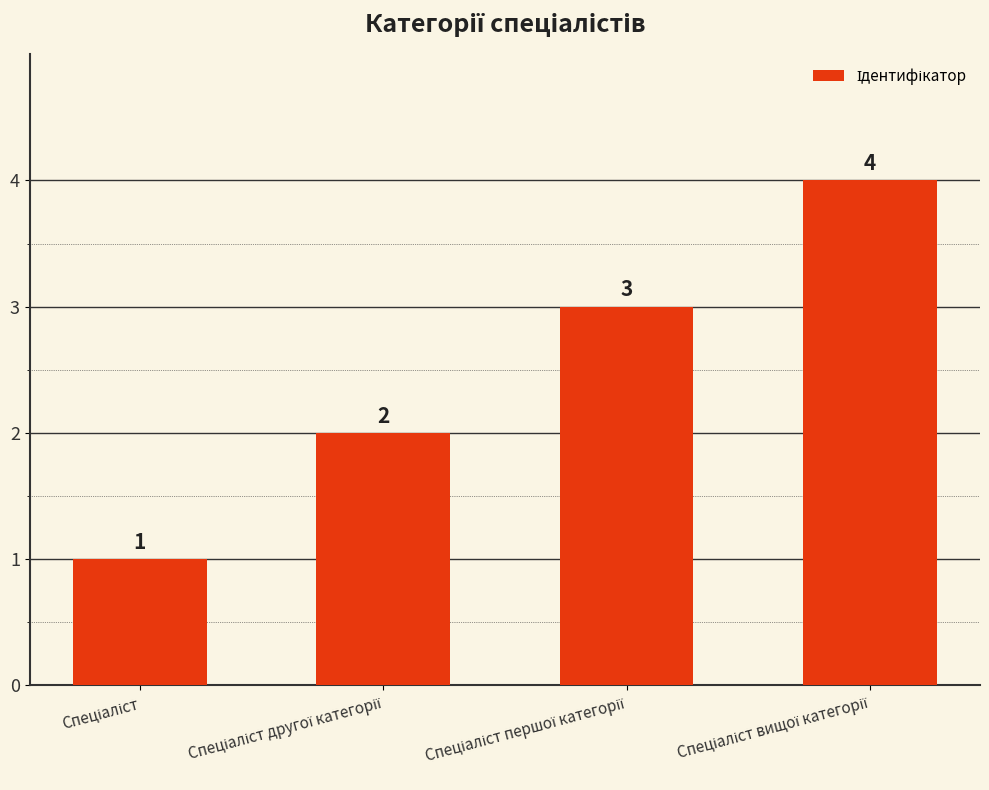

How many values are between 2 and 4?

3